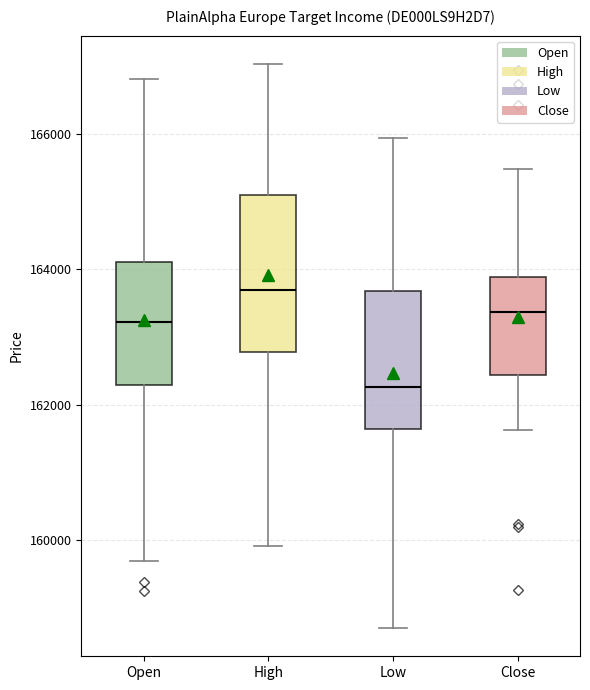

Where does the median line of the box for Close sit on the y-axis? The values are not printed on the chart, so give them approximately, as read against the axis.

163400